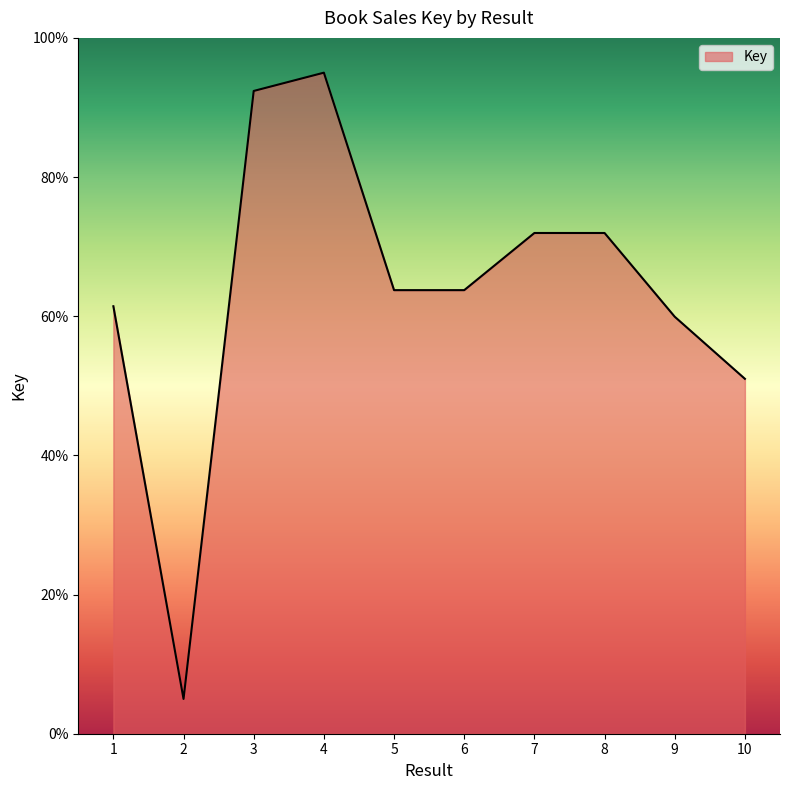

Which category has the lowest value across all series?

2